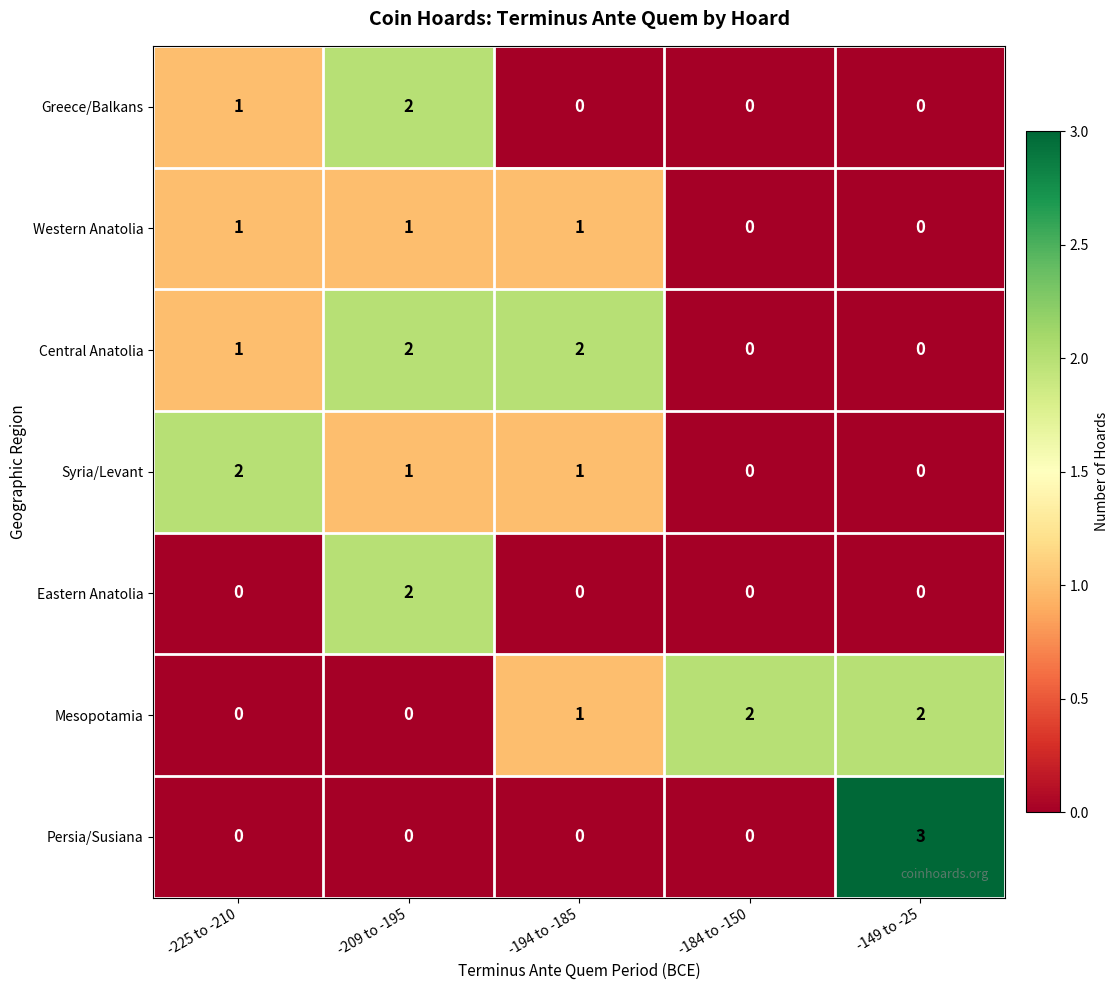

Count the Mesopotamia values in the range 0 to 2.

5